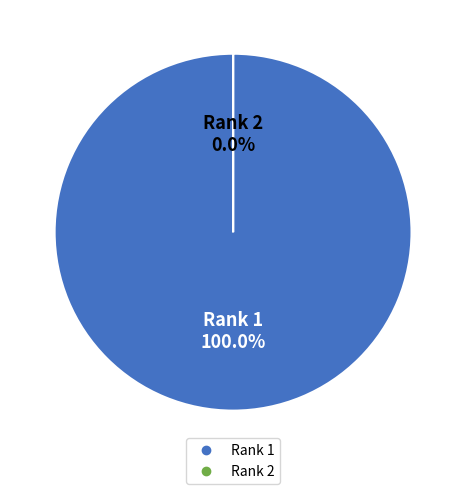

Which category has the biggest portion of the pie?

Rank 1